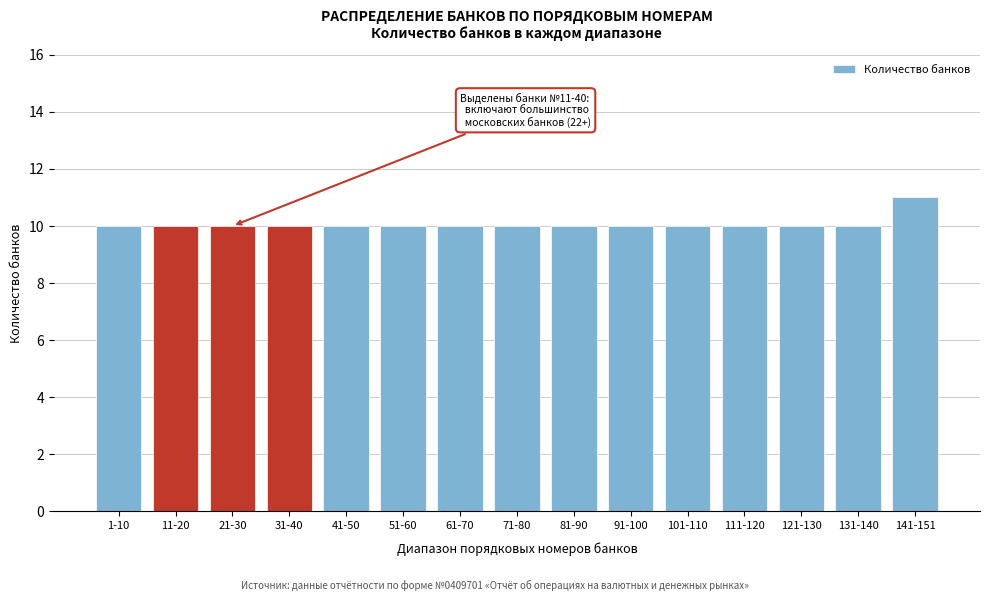

Reading left to right, what are all the values shown in this chart?

1-10=10	11-20=10	21-30=10	31-40=10	41-50=10	51-60=10	61-70=10	71-80=10	81-90=10	91-100=10	101-110=10	111-120=10	121-130=10	131-140=10	141-151=11